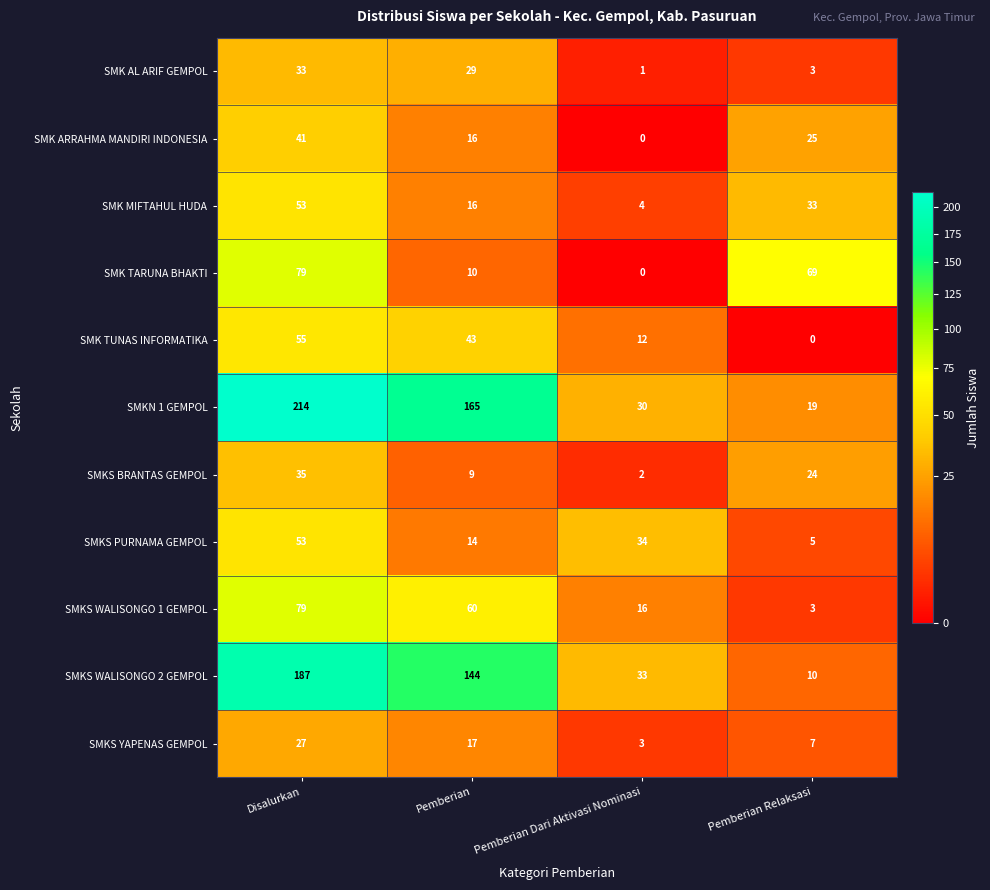

Is it true that SMKS PURNAMA GEMPOL equals 14 at Pemberian?

True